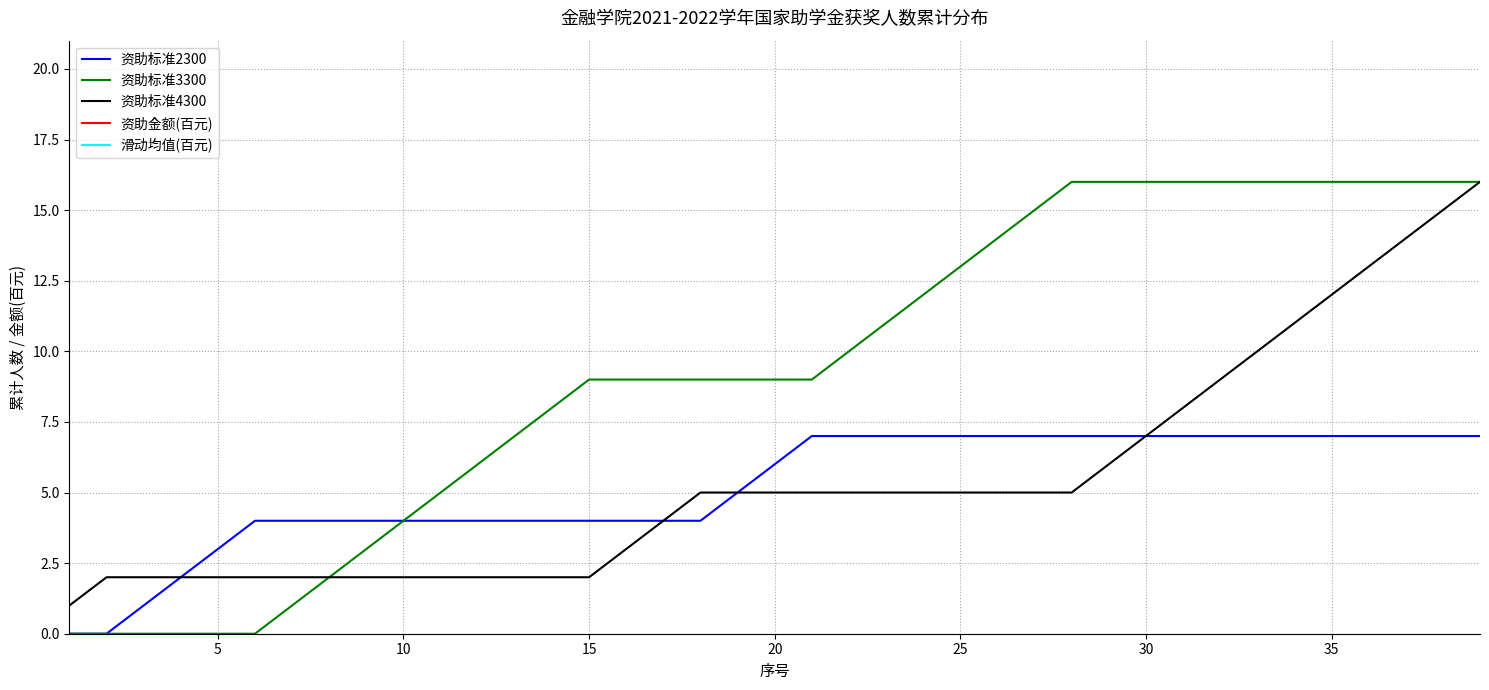

Does the chart display data point markers on the line(s)?

No